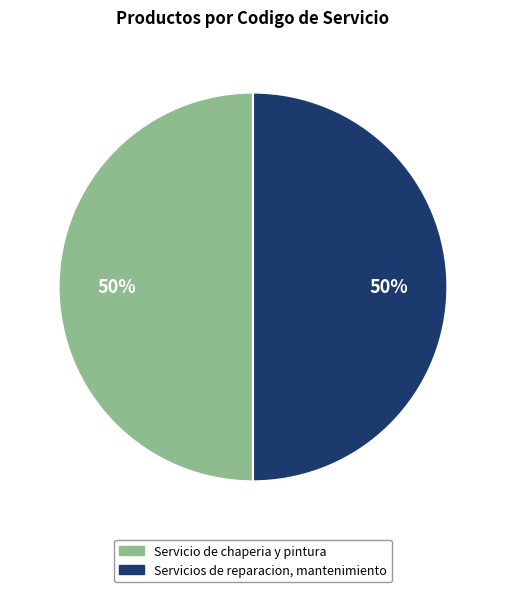

Combined, do Servicio de chaperia y pintura and Servicios de reparacion, mantenimiento account for over 50%?

Yes